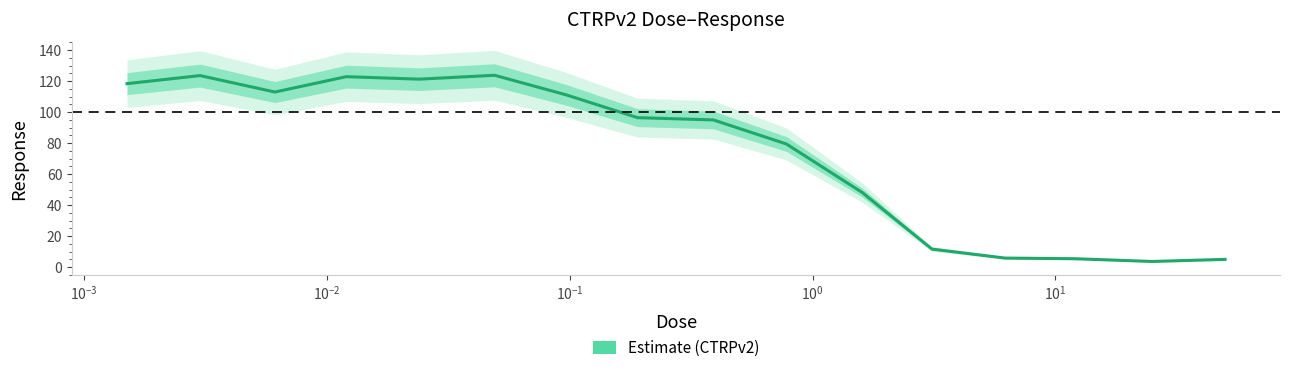

What is the difference between the maximum and second lowest values?

118.7